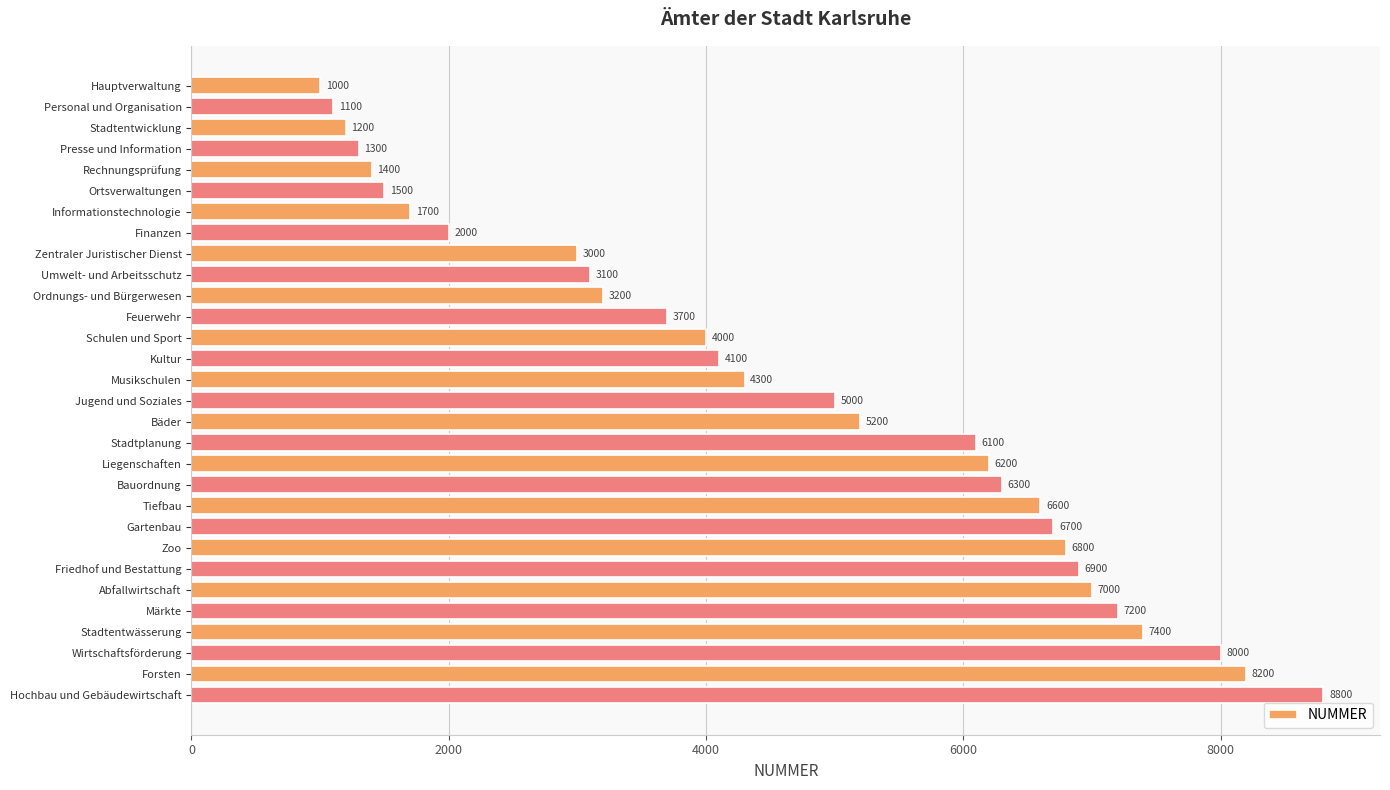

How many data points are less than 5000?

15